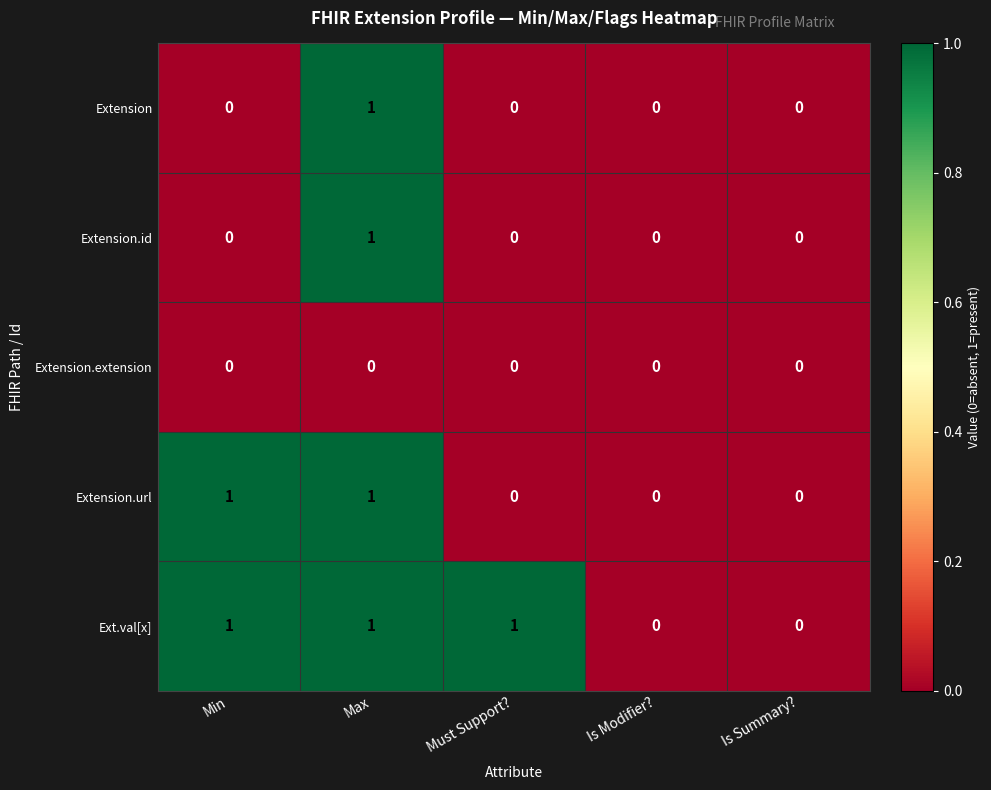

Count the Ext.val[x] values in the range 0 to 1.

5